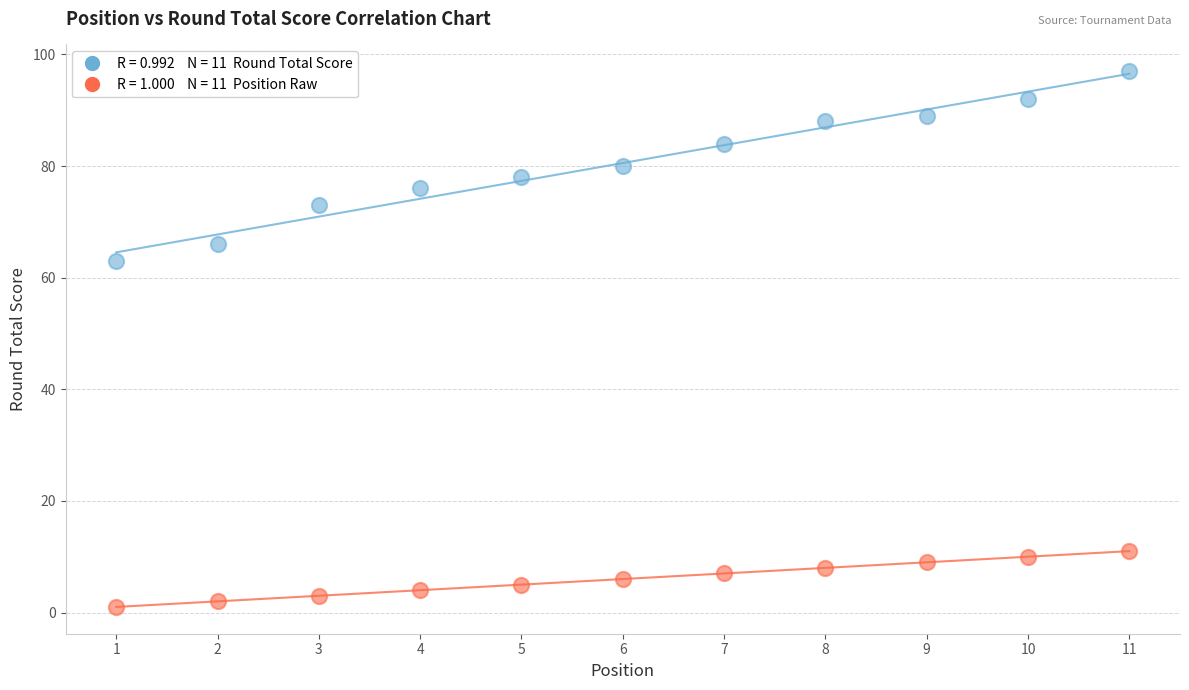

Across all data points, what is the range of X values (max minus min)?

10